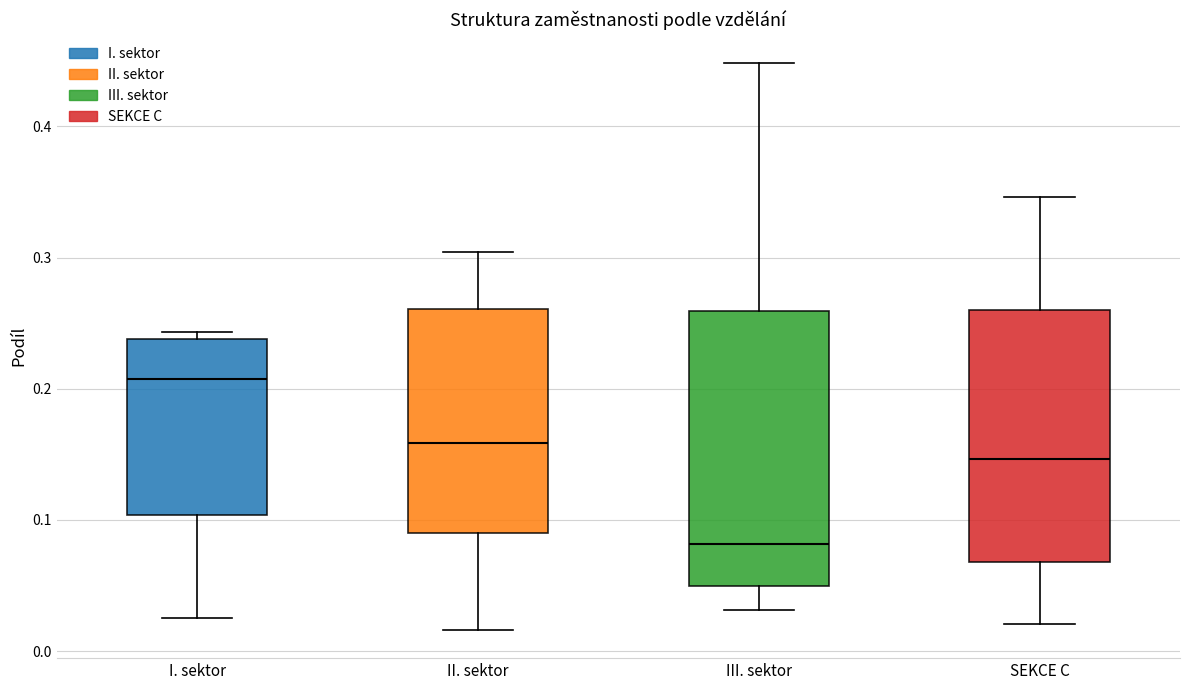

Reading left to right, read every box against the y-axis: the position of its median line, the range the box covers, and the ends of its whiskers. The values are not printed on the chart, so give them approximately, as read against the axis.

I. sektor: median 0.21, box 0.10 to 0.24, whiskers 0.03 to 0.24 (just above the box's upper edge)
II. sektor: median 0.16, box 0.09 to 0.26, whiskers 0.02 to 0.30
III. sektor: median 0.08, box 0.05 to 0.26, whiskers 0.03 to 0.45
SEKCE C: median 0.15, box 0.07 to 0.26, whiskers 0.02 to 0.35